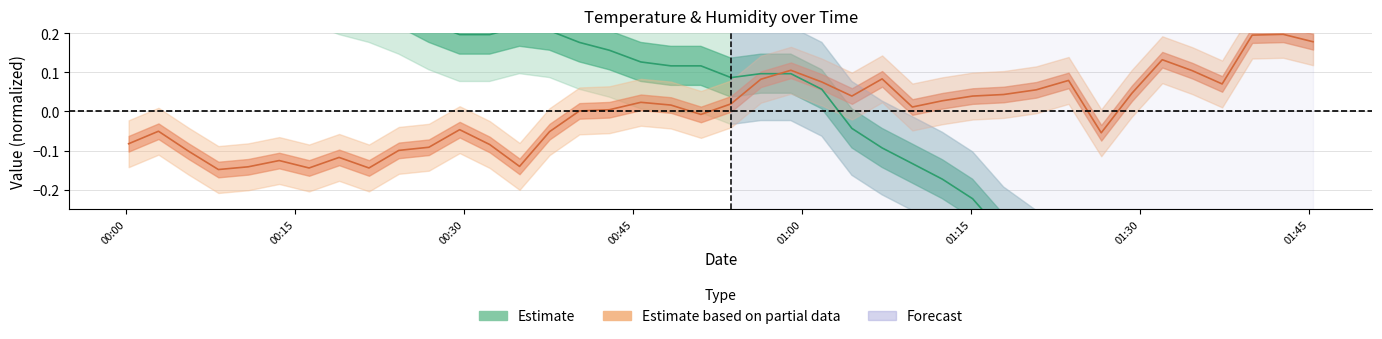

At which category is the sum across all series the highest?

2023-09-08T00:02:52